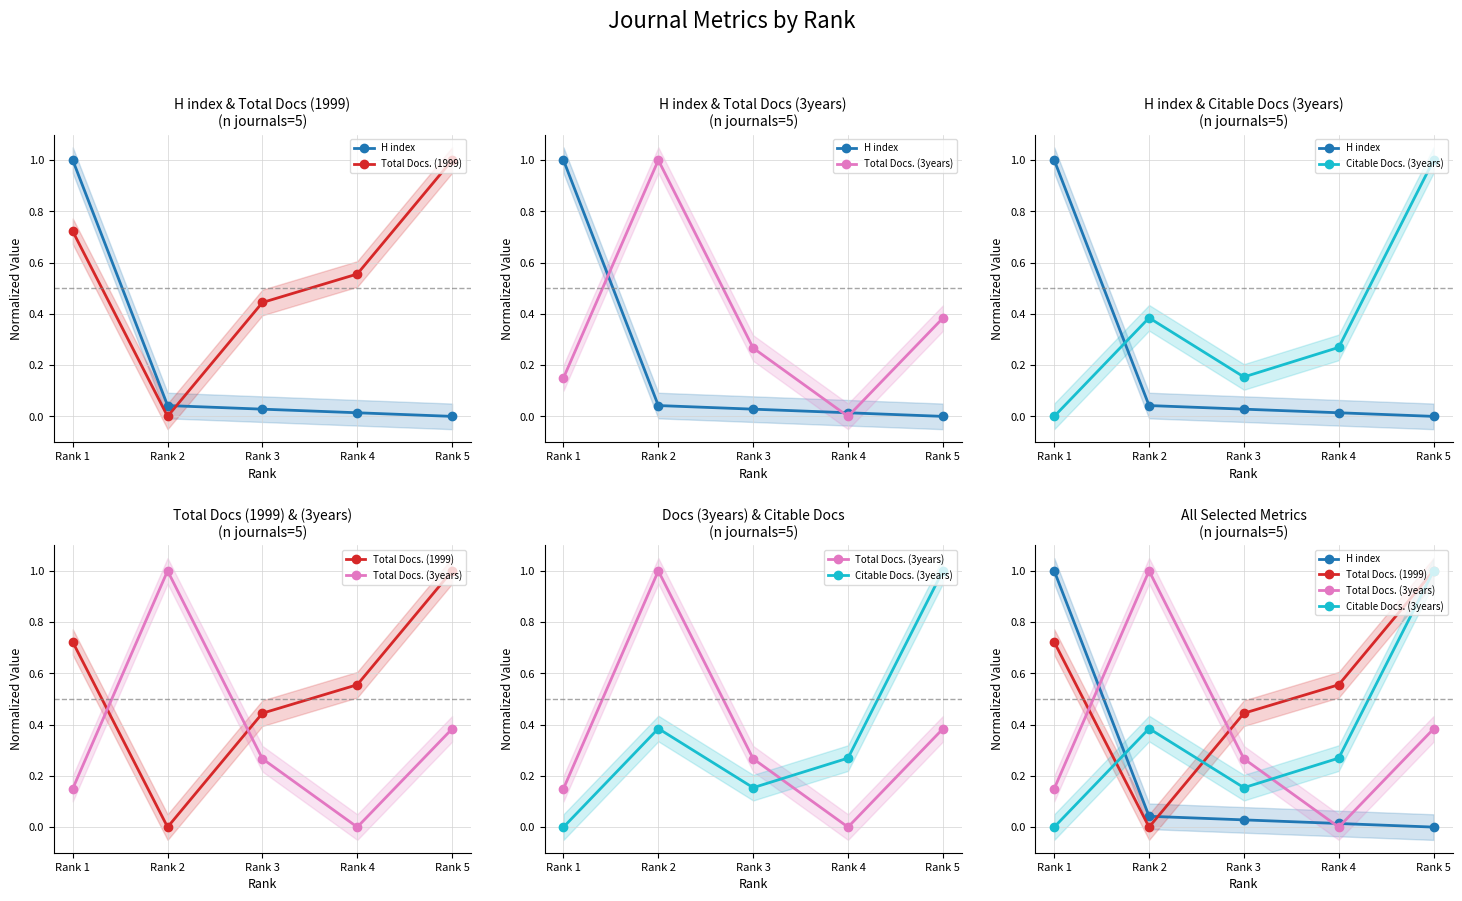

What is the sum of all H index values?

1.1